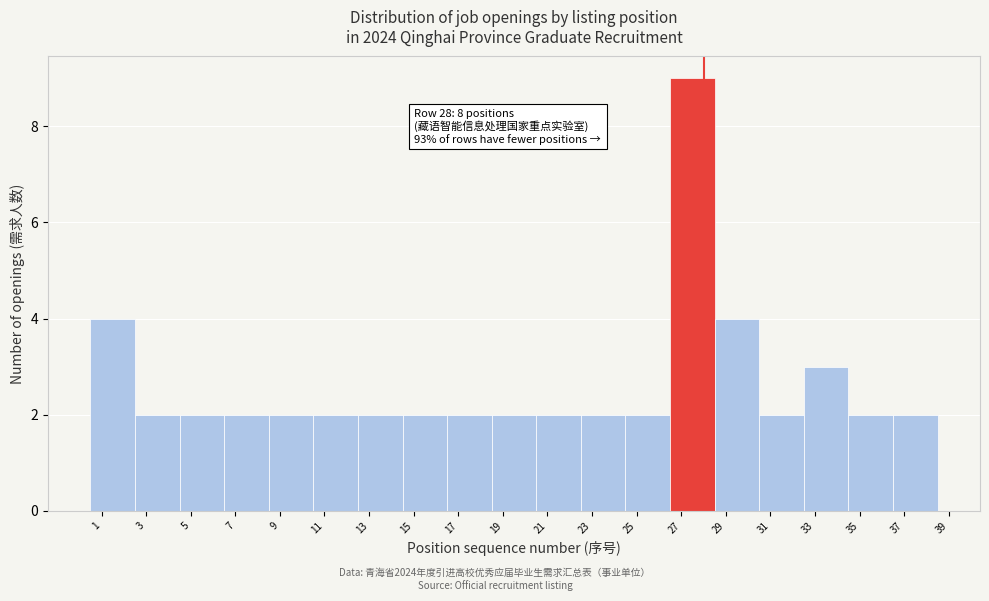

Which range on the x-axis has the tallest bar?

26.5 to 28.5